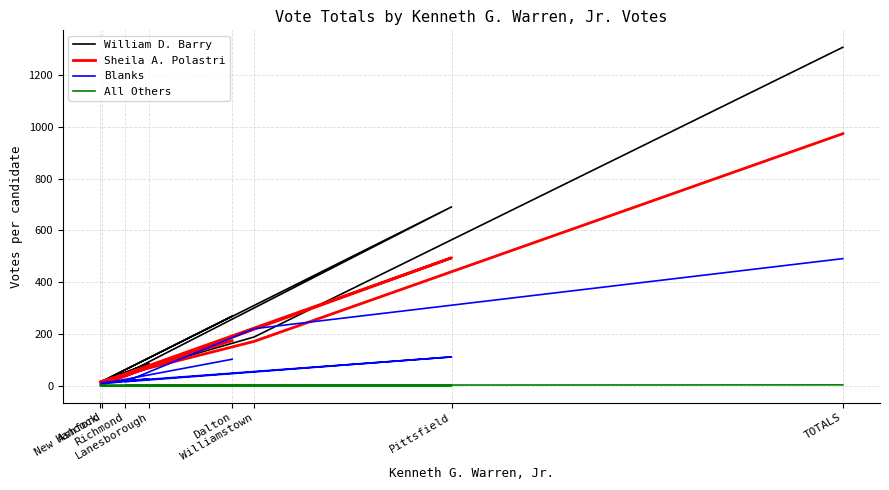

Between Dalton and Williamstown, which series saw the biggest shift?

Blanks